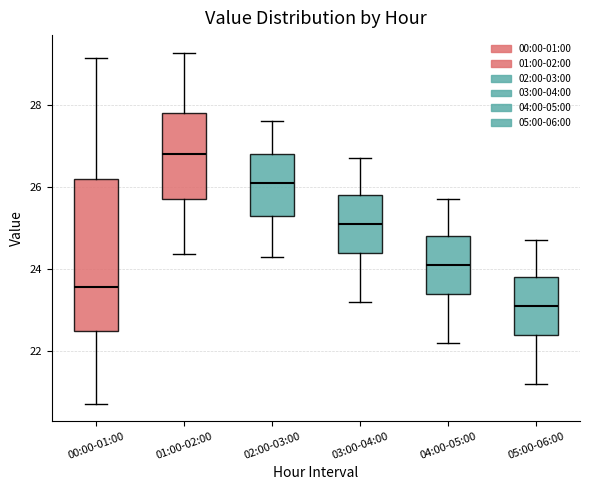

Reading left to right, transcribe this box plot: for each box, give where its median line is, the range the box spans, and where its two whiskers end, as read against the y-axis. The values are not printed on the chart, so give them approximately, as read against the axis.

00:00-01:00: median 23.6, box 22.6 to 26.2, whiskers 20.8 to 29.2
01:00-02:00: median 26.8, box 25.8 to 27.8, whiskers 24.4 to 29.2
02:00-03:00: median 26.2, box 25.4 to 26.8, whiskers 24.4 to 27.6
03:00-04:00: median 25.2, box 24.4 to 25.8, whiskers 23.2 to 26.8
04:00-05:00: median 24.2, box 23.4 to 24.8, whiskers 22.2 to 25.8
05:00-06:00: median 23.2, box 22.4 to 23.8, whiskers 21.2 to 24.8